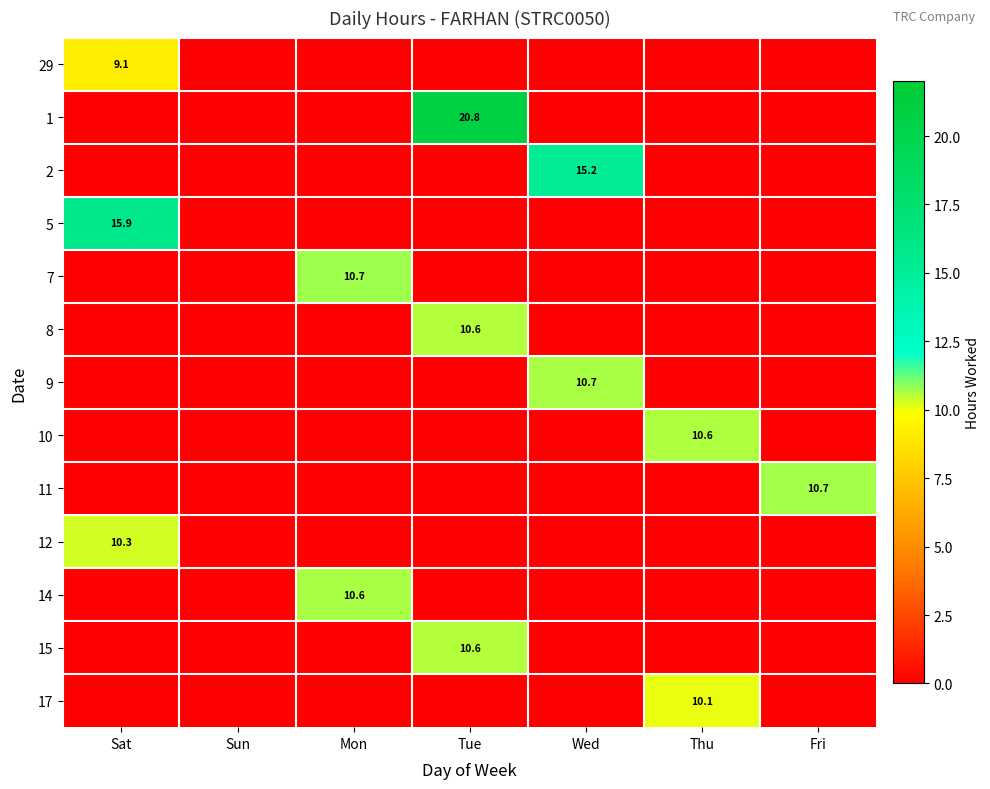

True or false: 10 has a value of 10.6 at Thu.

True